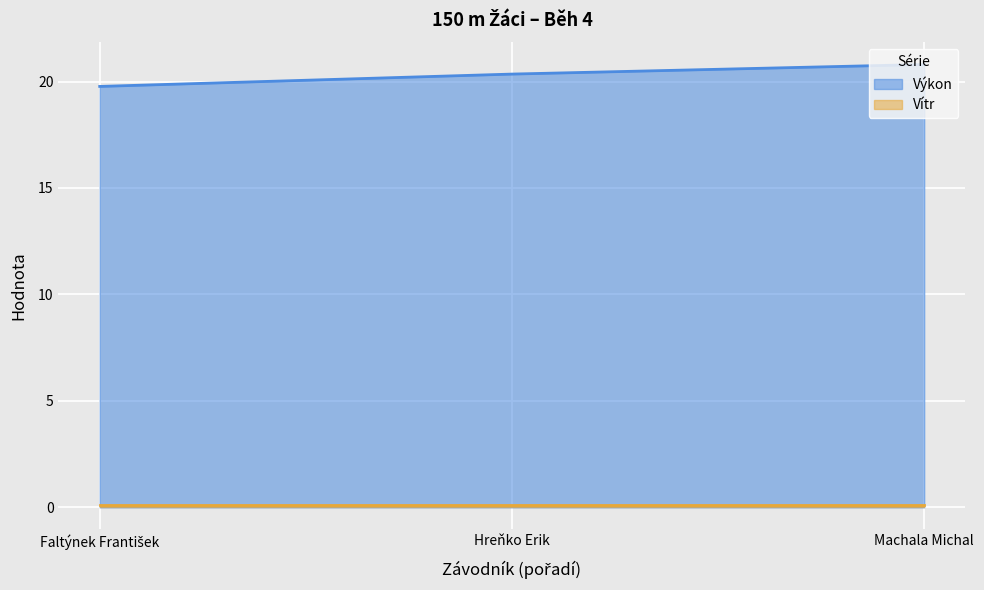

What is the label of the 2nd point from the left?

Hreňko Erik